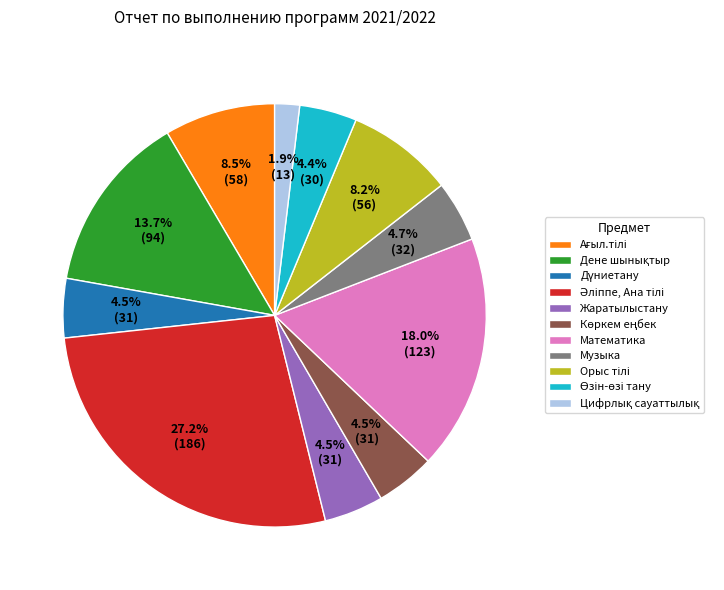

What percentage is NOT represented by Музыка?

95.3%